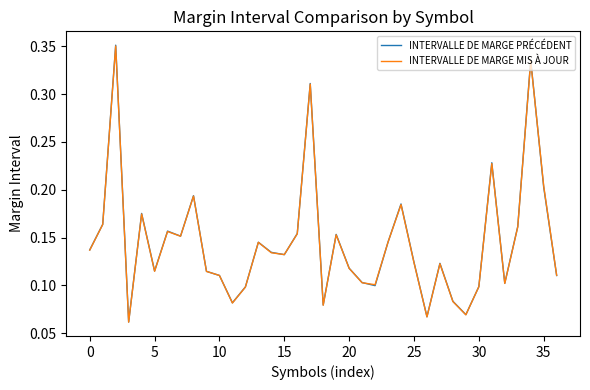

True or false: INTERVALLE DE MARGE PRÉCÉDENT and INTERVALLE DE MARGE MIS À JOUR intersect in this chart.

True